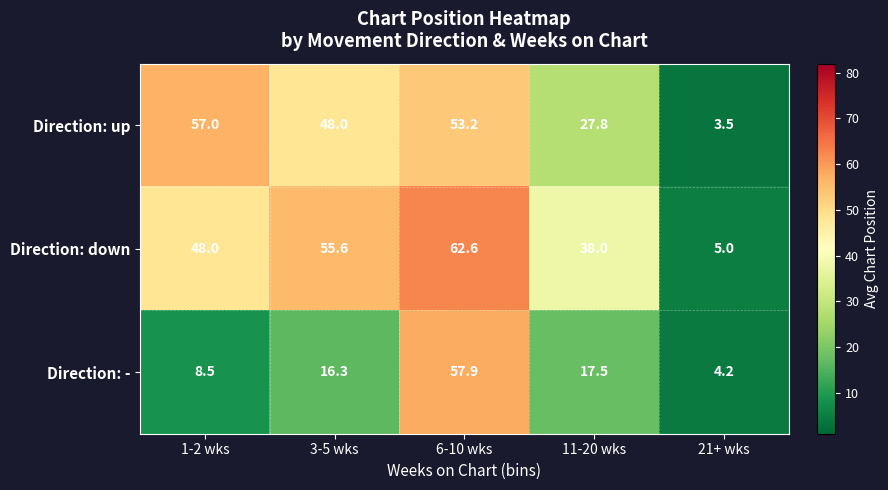

Where is Direction: down nearest to the value 33?

11-20 wks